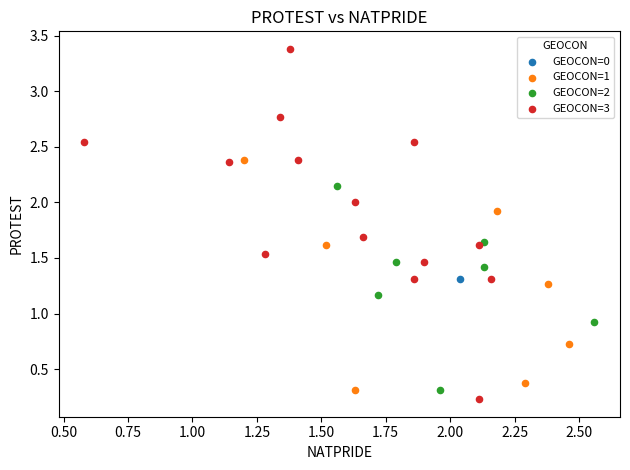

Which series reaches the minimum Y coordinate?

GEOCON=3